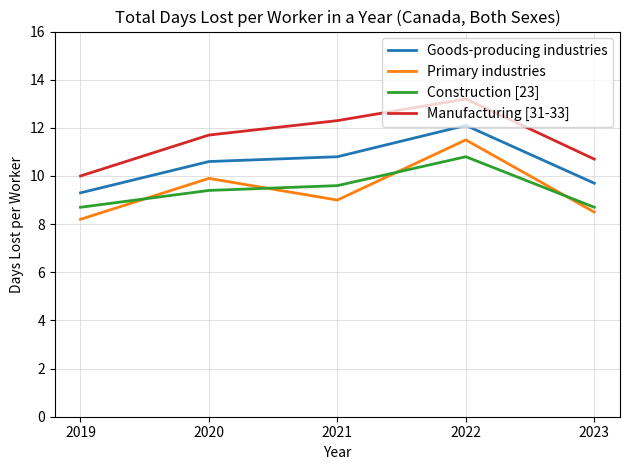

Read the Goods-producing industries value at 2021.

10.8